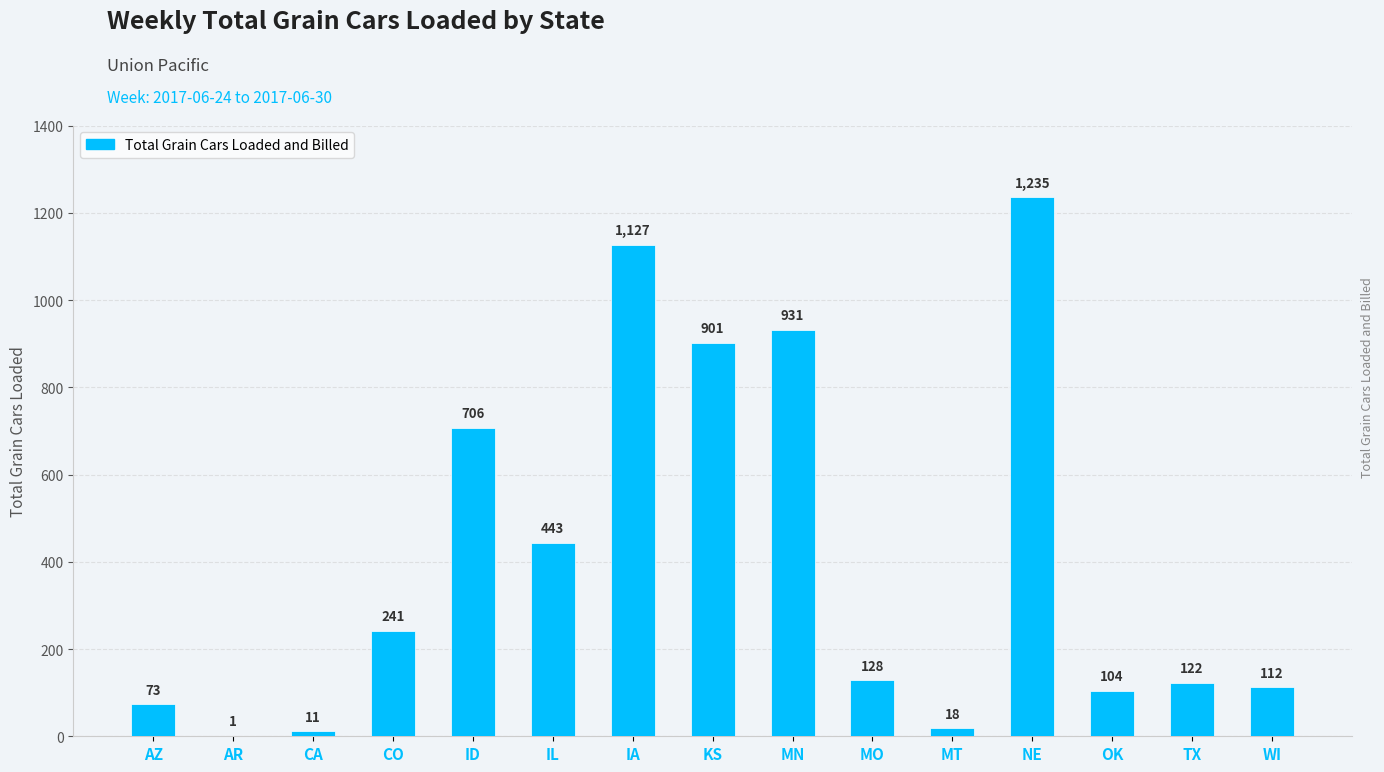

Which has a higher value, MO or IL?

IL